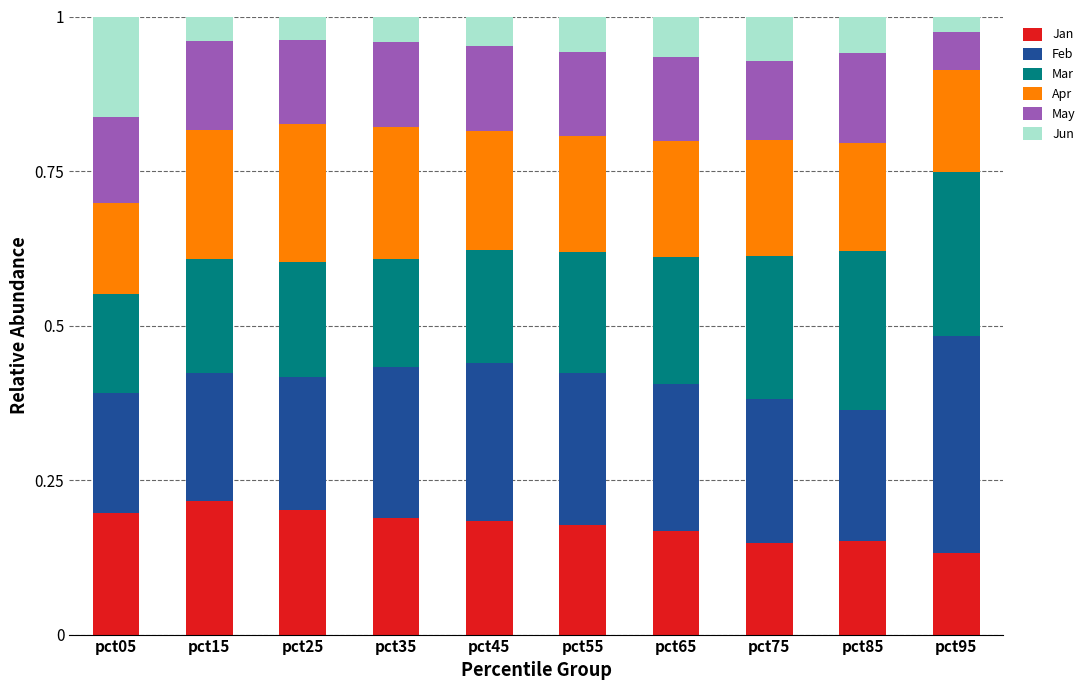

What is the total value across all series at pct85?

1.0